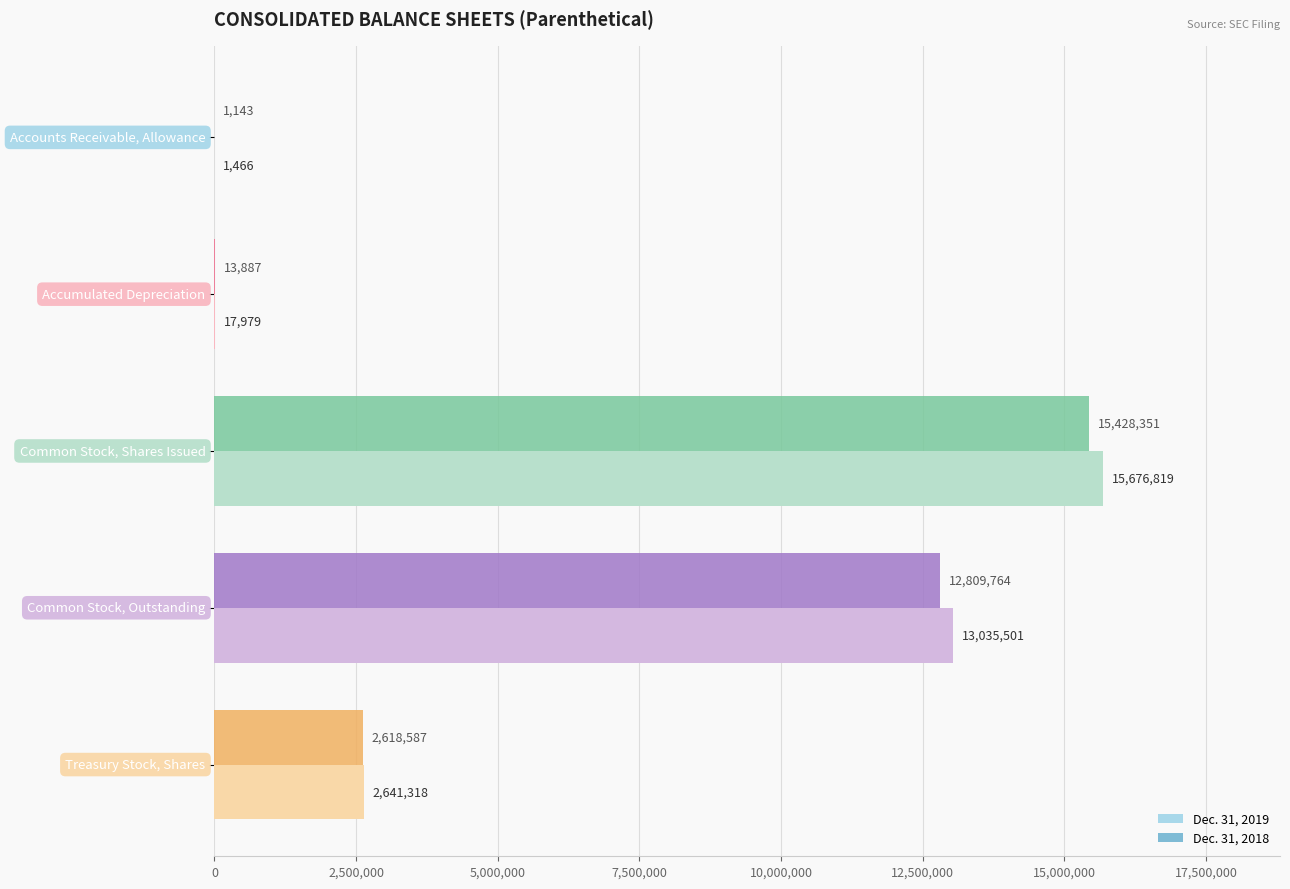

What is the maximum value shown in the chart?

15676819